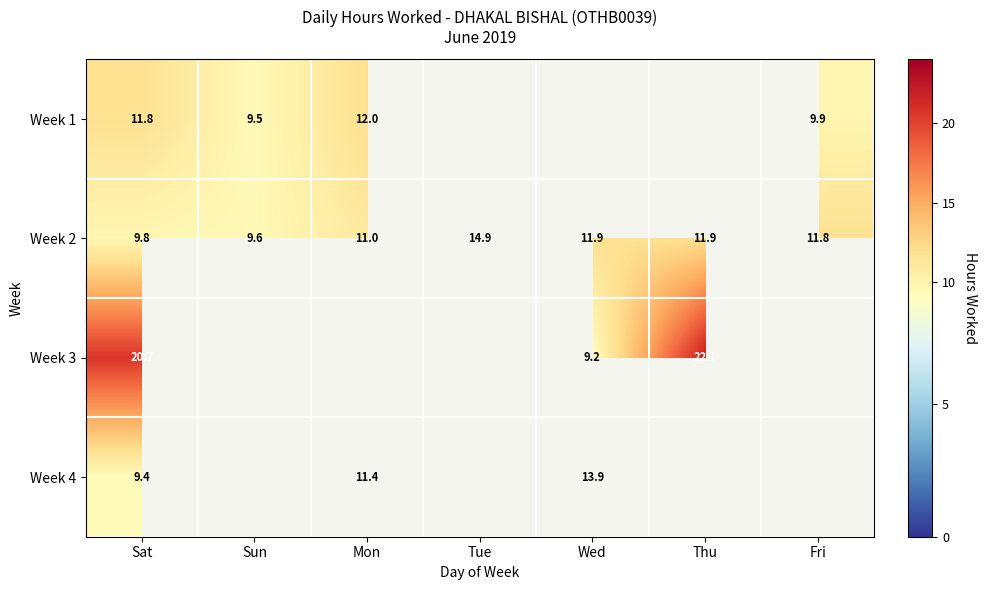

At which label does Week 2 reach its minimum?

Sun